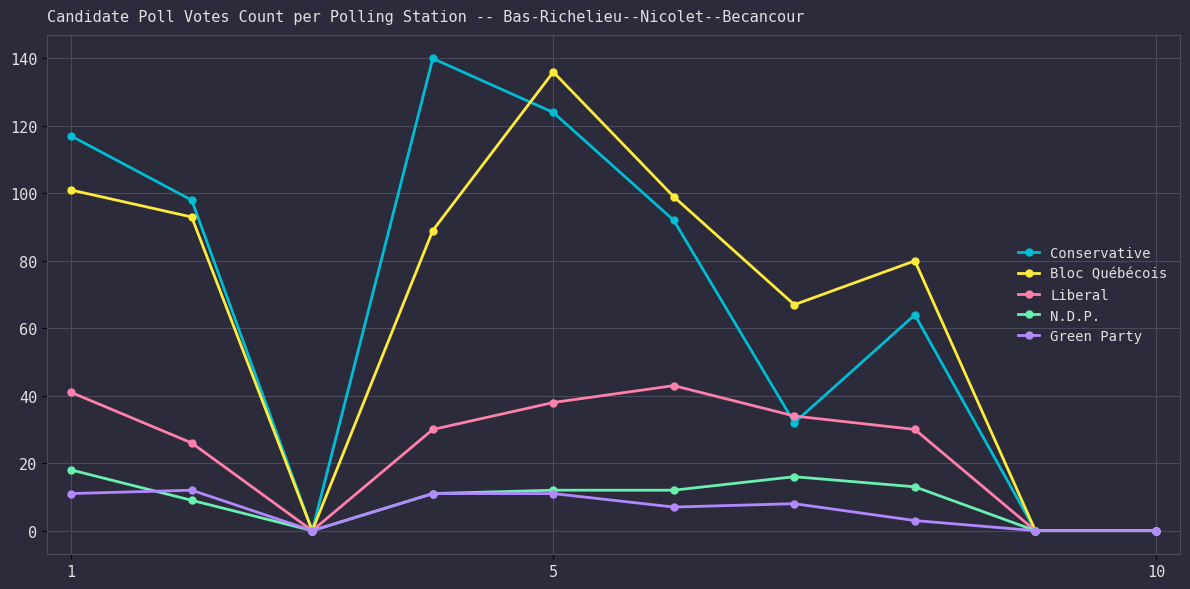

How many interior local peaks does the Bloc Québécois series have?

2